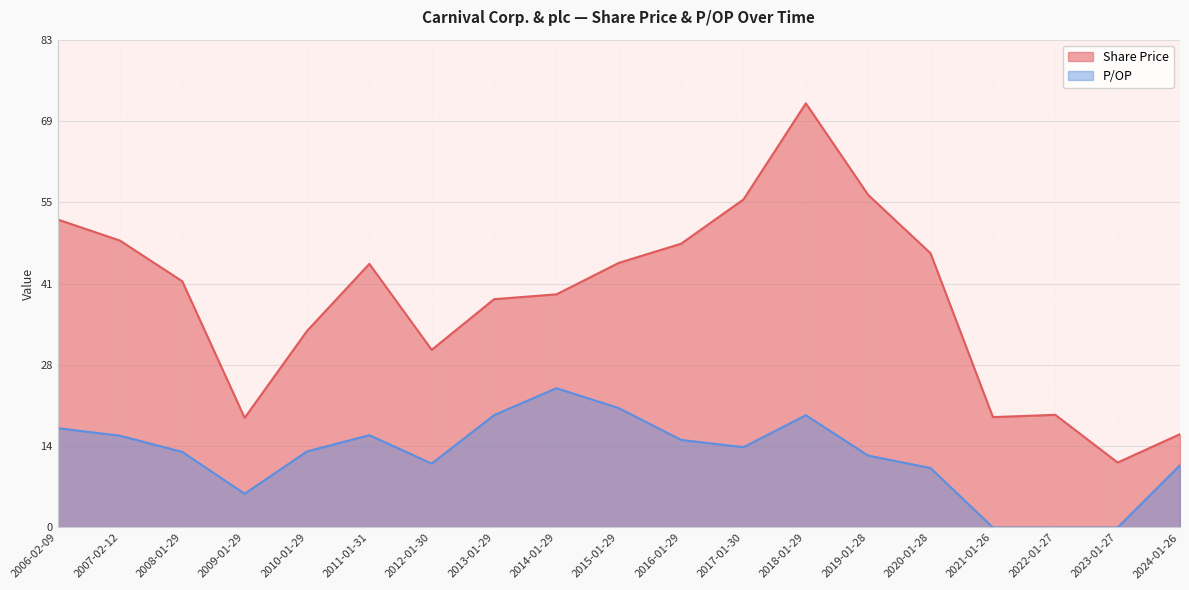

What is the greatest value displayed?

71.9